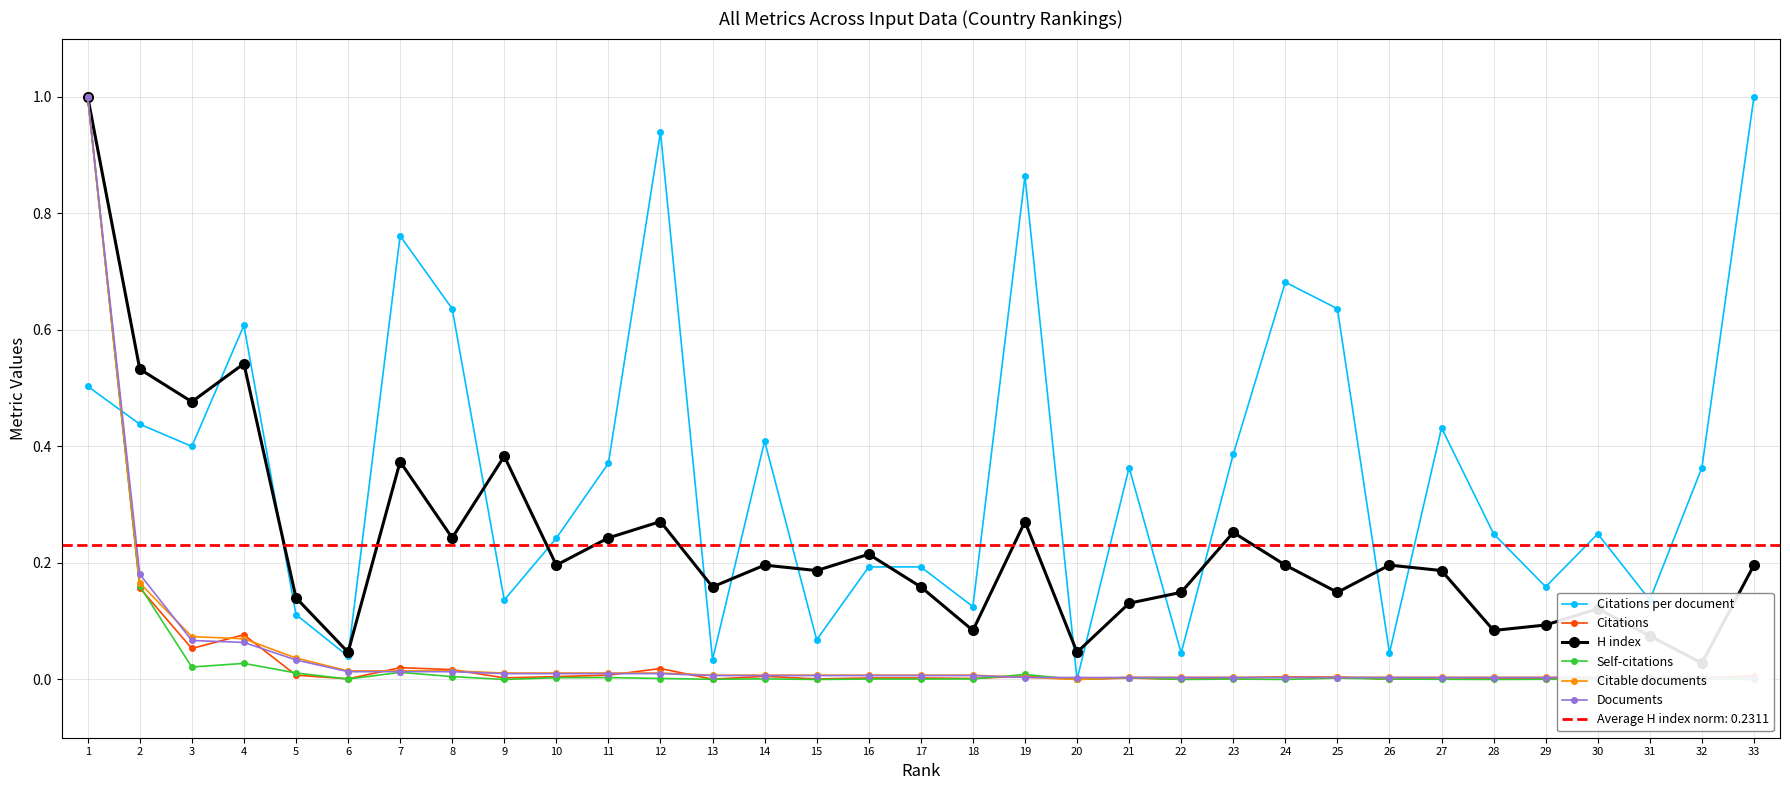

Reading left to right, list all the values displayed in this chart.

Citations per document: 0.5	0.4	0.4	0.6	0.1	0.0	0.8	0.6	0.1	0.2	0.4	0.9	0.0	0.4	0.1	0.2	0.2	0.1	0.9	0.0	0.4	0.0	0.4	0.7	0.6	0.0	0.4	0.2	0.2	0.2	0.1	0.4	1.0
Citations: 1.0	0.2	0.1	0.1	0.0	0.0	0.0	0.0	0.0	0.0	0.0	0.0	0.0	0.0	0.0	0.0	0.0	0.0	0.0	0.0	0.0	0.0	0.0	0.0	0.0	0.0	0.0	0.0	0.0	0.0	0.0	0.0	0.0
H index: 1.0	0.5	0.5	0.5	0.1	0.0	0.4	0.2	0.4	0.2	0.2	0.3	0.2	0.2	0.2	0.2	0.2	0.1	0.3	0.0	0.1	0.1	0.3	0.2	0.1	0.2	0.2	0.1	0.1	0.1	0.1	0.0	0.2
Self-citations: 1.0	0.2	0.0	0.0	0.0	0.0	0.0	0.0	0.0	0.0	0.0	0.0	0.0	0.0	0.0	0.0	0.0	0.0	0.0	0.0	0.0	0.0	0.0	0.0	0.0	0.0	0.0	0.0	0.0	0.0	0.0	0.0	0.0
Citable documents: 1.0	0.2	0.1	0.1	0.0	0.0	0.0	0.0	0.0	0.0	0.0	0.0	0.0	0.0	0.0	0.0	0.0	0.0	0.0	0.0	0.0	0.0	0.0	0.0	0.0	0.0	0.0	0.0	0.0	0.0	0.0	0.0	0.0
Documents: 1.0	0.2	0.1	0.1	0.0	0.0	0.0	0.0	0.0	0.0	0.0	0.0	0.0	0.0	0.0	0.0	0.0	0.0	0.0	0.0	0.0	0.0	0.0	0.0	0.0	0.0	0.0	0.0	0.0	0.0	0.0	0.0	0.0